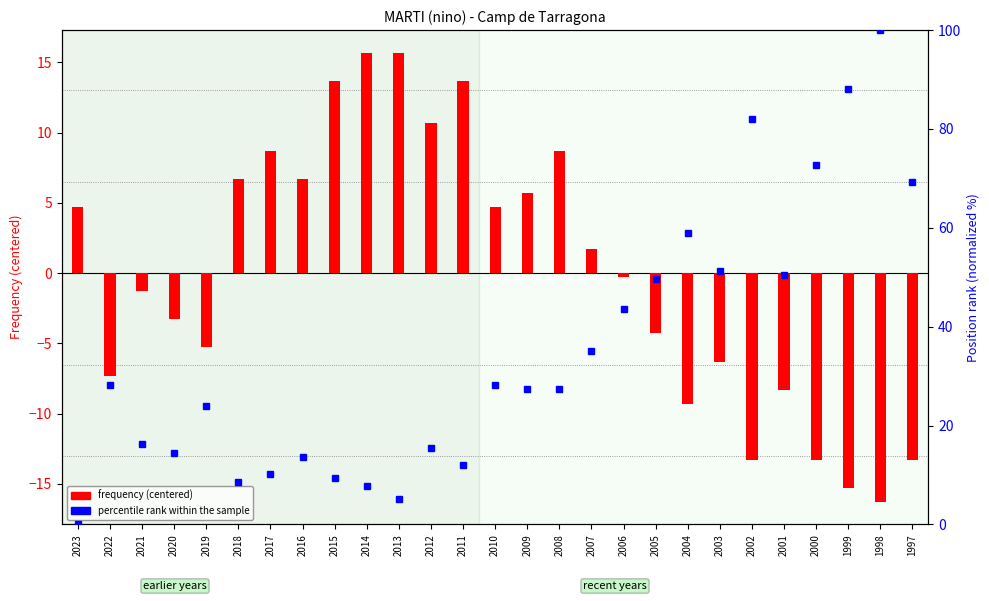

How many values in the frequency (centered) series are below 0?

14